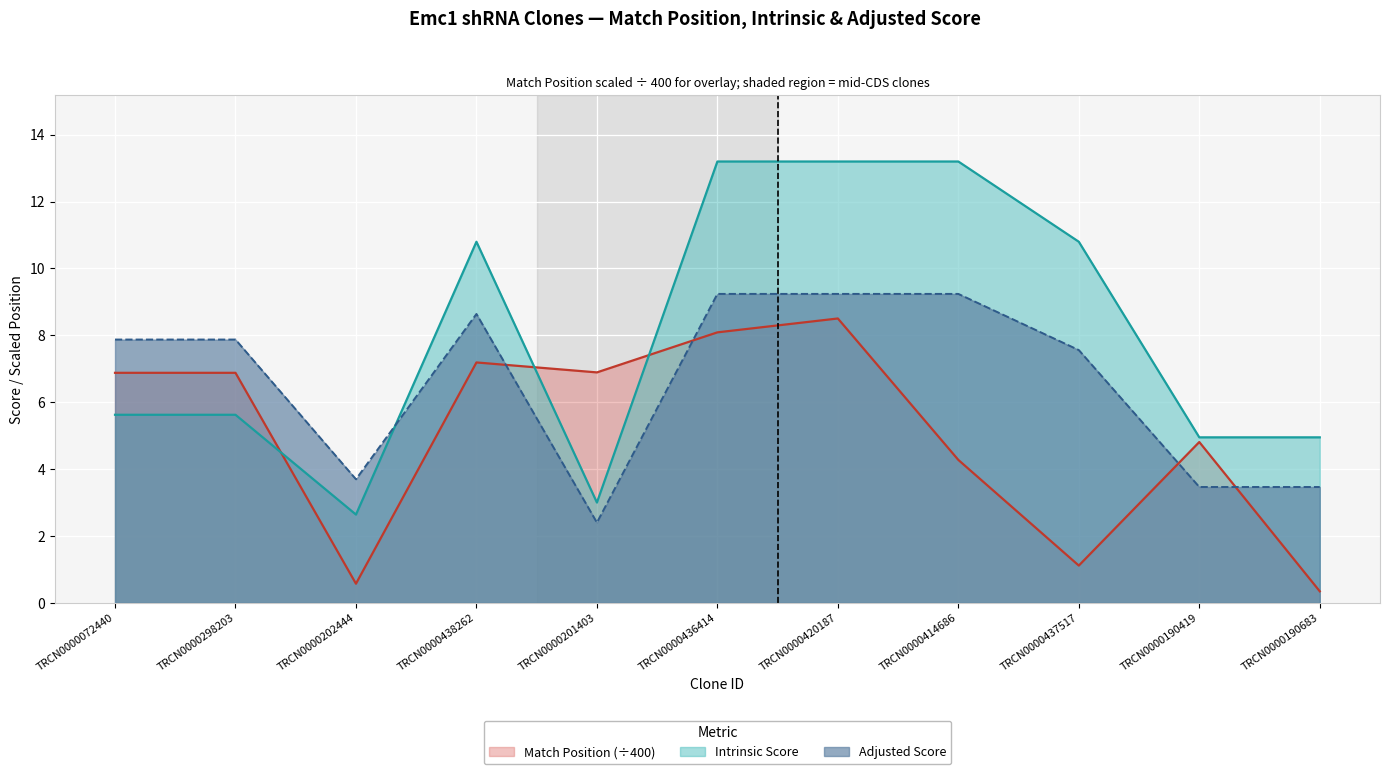

Reading right to left, extract all data points from this chart.

Match Position: 0.3	4.8	1.1	4.3	8.5	8.1	6.9	7.2	0.6	6.9	6.9
Adjusted Score: 3.5	3.5	7.6	9.2	9.2	9.2	2.4	8.6	3.7	7.9	7.9
Intrinsic Score: 5.0	5.0	10.8	13.2	13.2	13.2	3.0	10.8	2.6	5.6	5.6